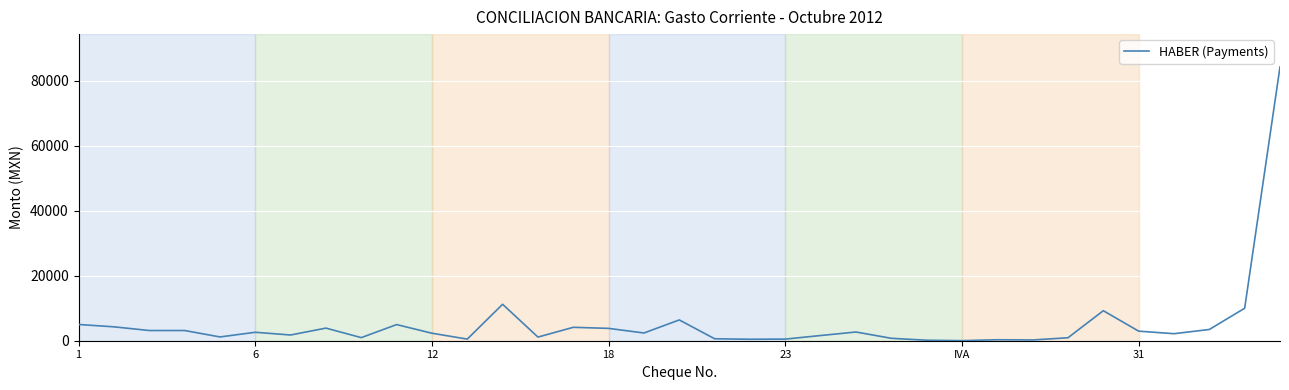

What is the greatest value displayed?

84270.0